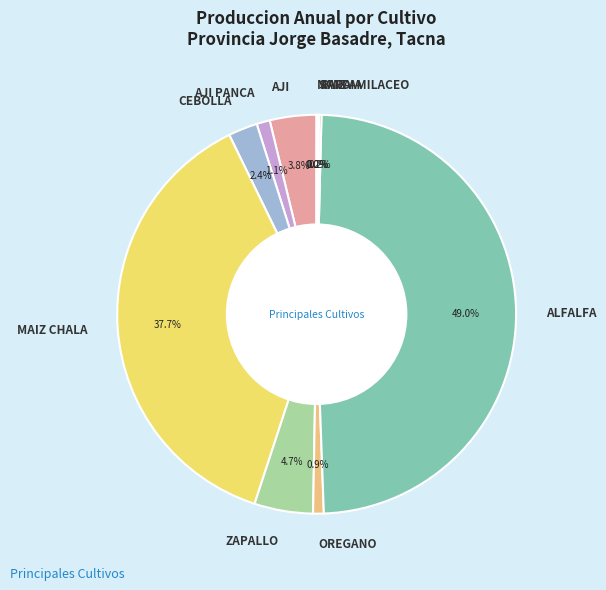

What is the largest slice in the pie chart?

ALFALFA